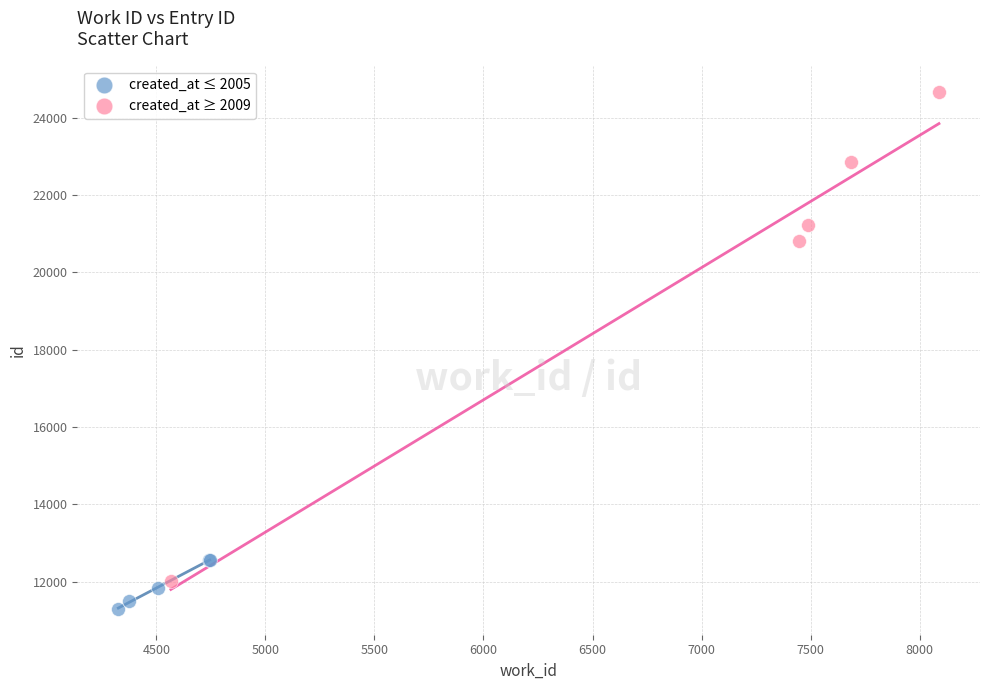

Which series has the widest spread of Y values?

created_at ≥ 2009